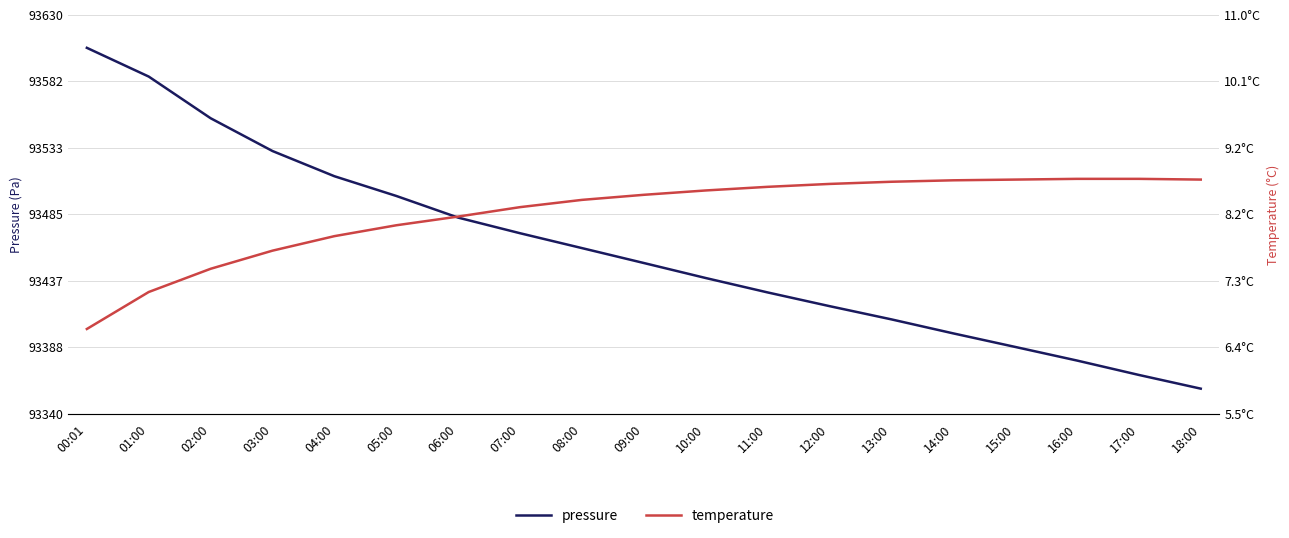

Which category has the lowest value across all series?

00:01